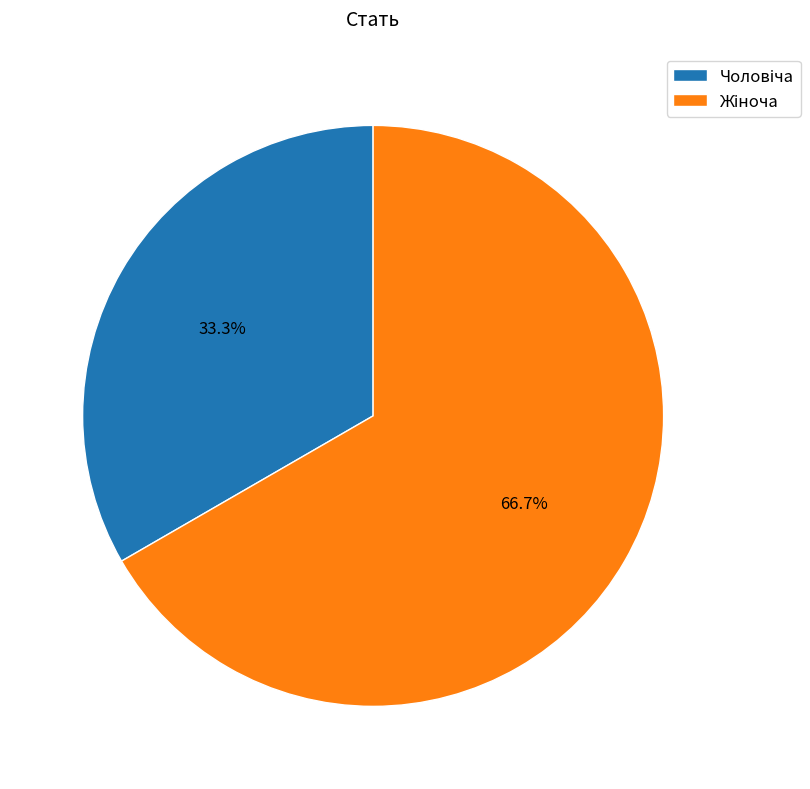

How many slices are in this pie chart?

2